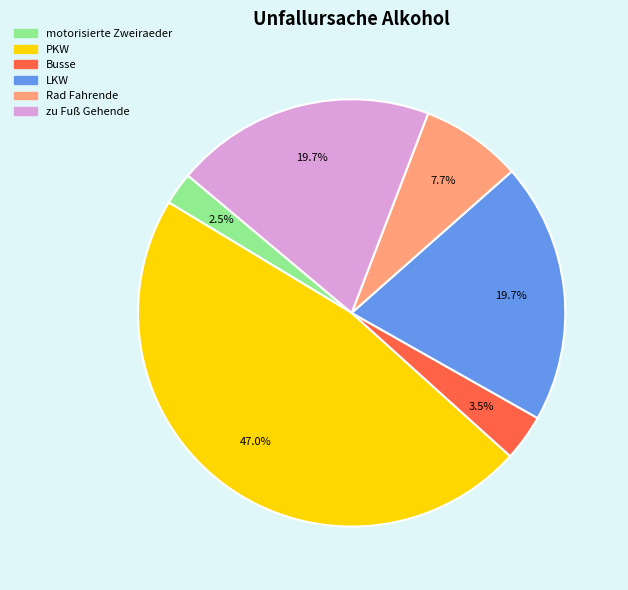

Count the number of slices in the pie.

6